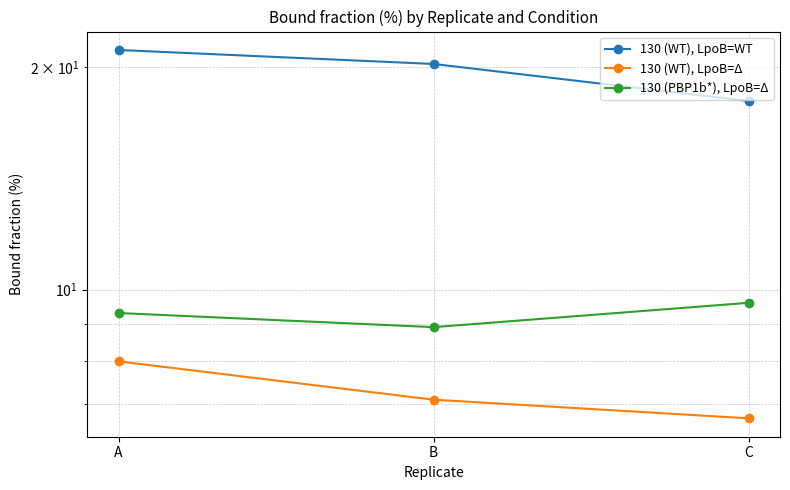

Reading left to right, transcribe all the data shown in this chart.

130 (WT), LpoB=WT: A=21.1	B=20.2	C=18.0
130 (WT), LpoB=Δ: A=8.0	B=7.1	C=6.7
130 (PBP1b*), LpoB=Δ: A=9.3	B=8.9	C=9.6